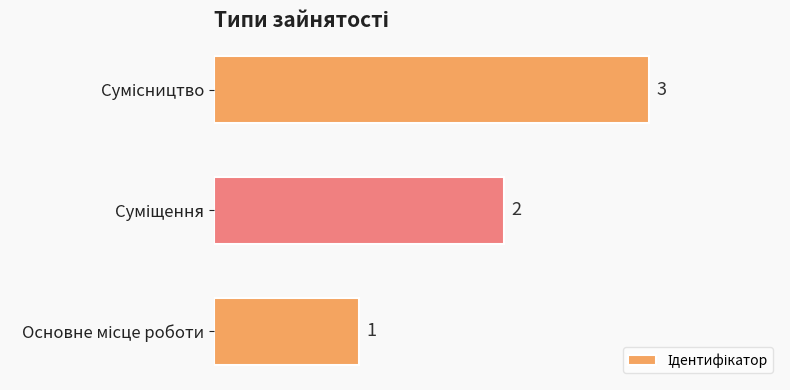

What is the maximum value shown in the chart?

3